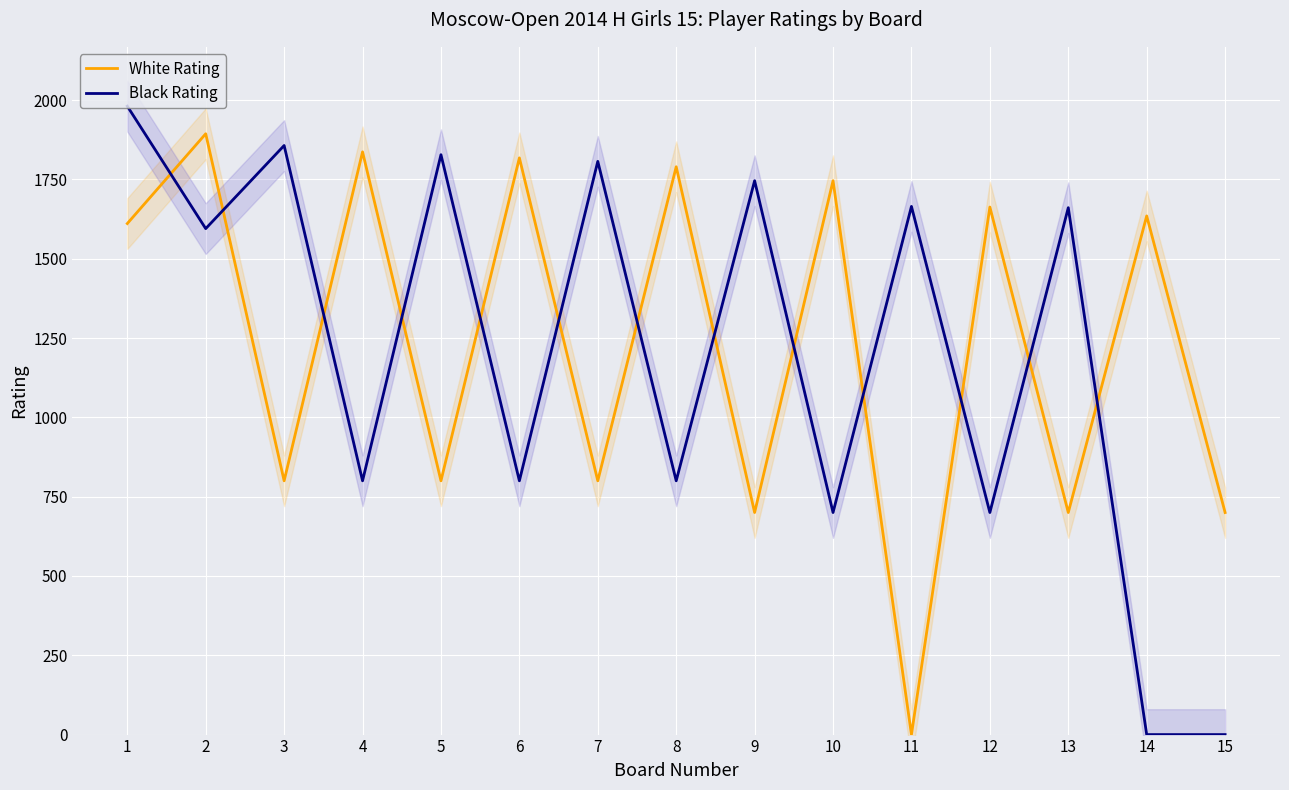

Between 2 and 4, which series saw the biggest shift?

Black Rating